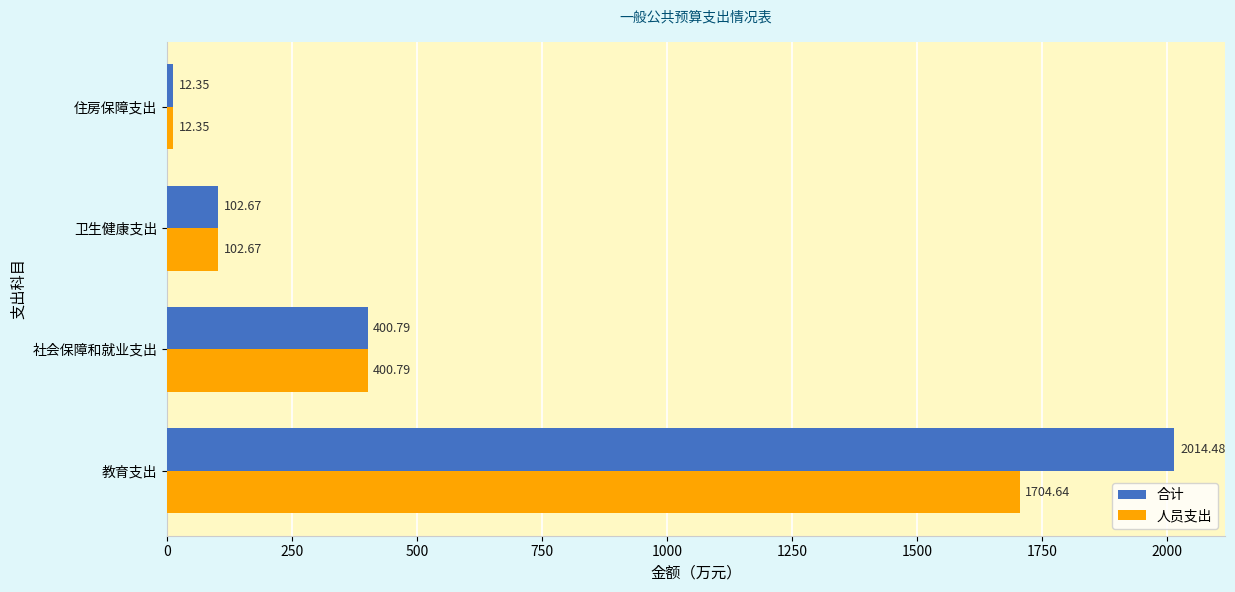

What is the difference between the 人员支出 values at 教育支出 and 卫生健康支出?

1602.0